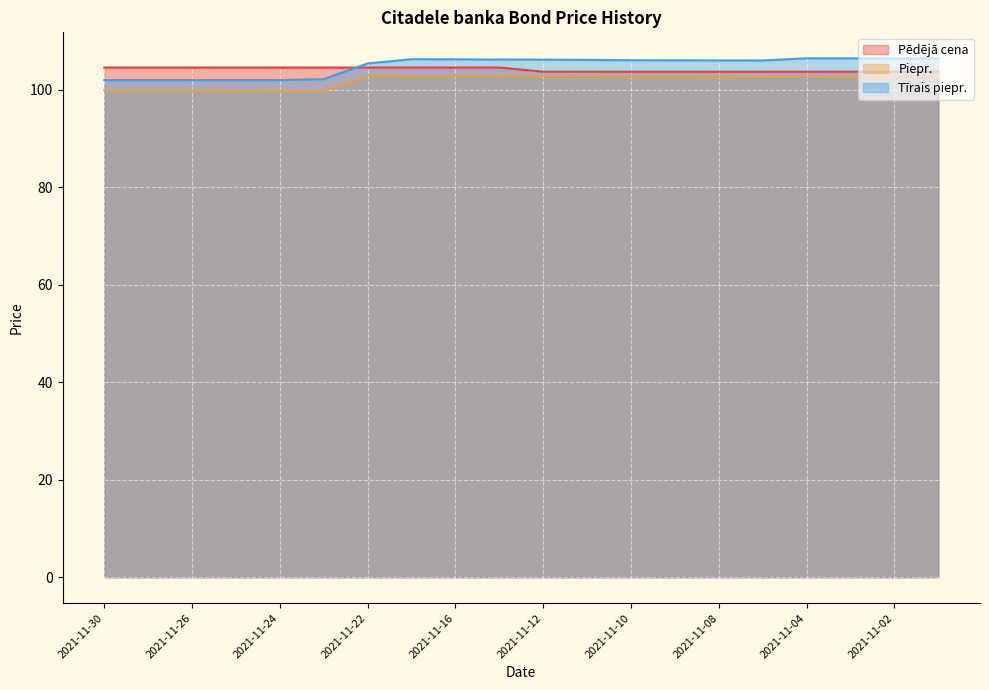

List the labels in order of Piepr. value, largest first.

2021-11-22, 2021-11-17, 2021-11-16, 2021-11-15, 2021-11-12, 2021-11-11, 2021-11-10, 2021-11-09, 2021-11-08, 2021-11-05, 2021-11-04, 2021-11-03, 2021-11-02, 2021-11-01, 2021-11-30, 2021-11-29, 2021-11-26, 2021-11-25, 2021-11-24, 2021-11-23